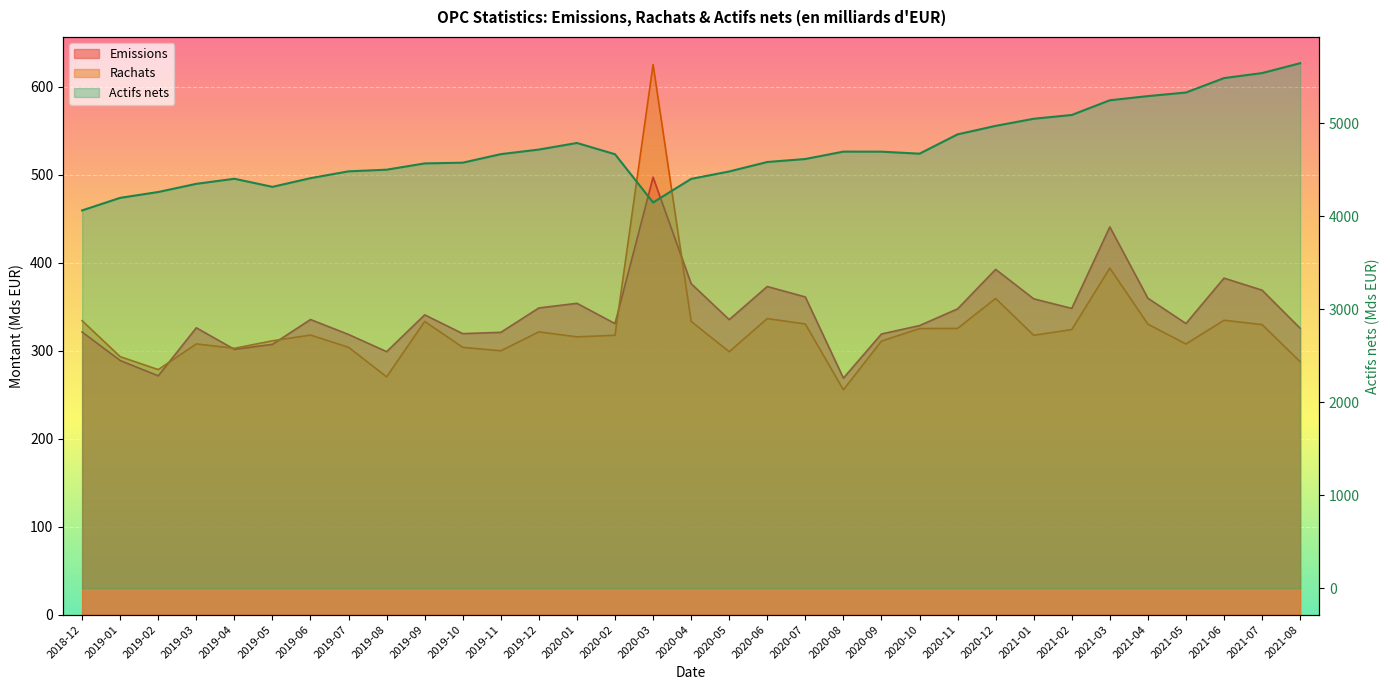

The value of Actifs nets at 2019-12 is 7289.3. True or false?

False